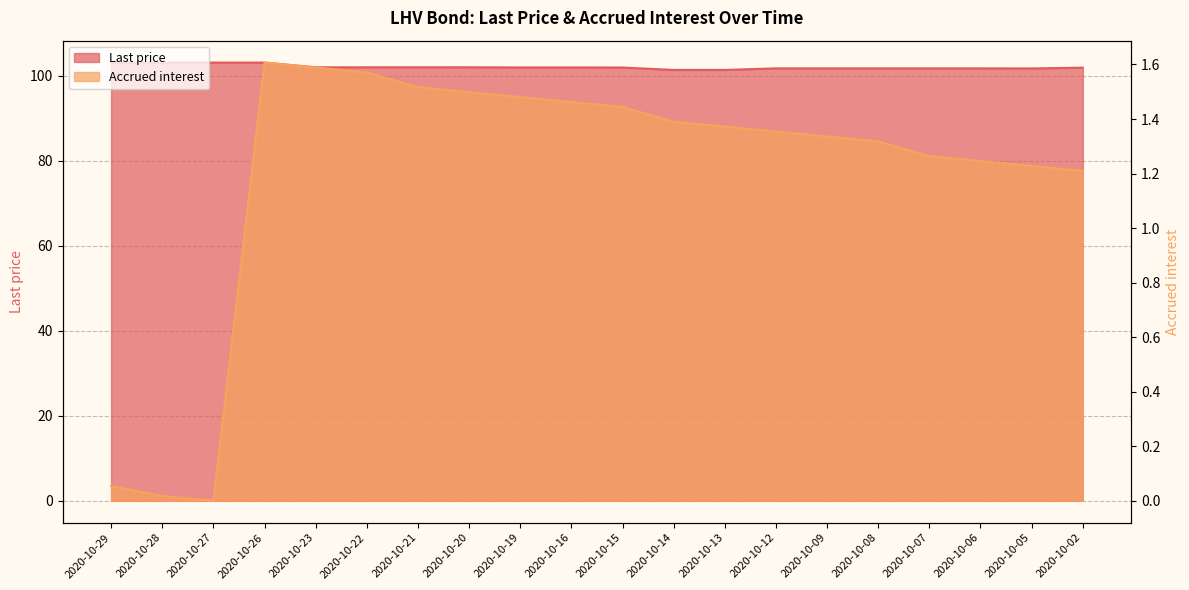

True or false: Last price has more than 2 points higher than both neighbors.

False